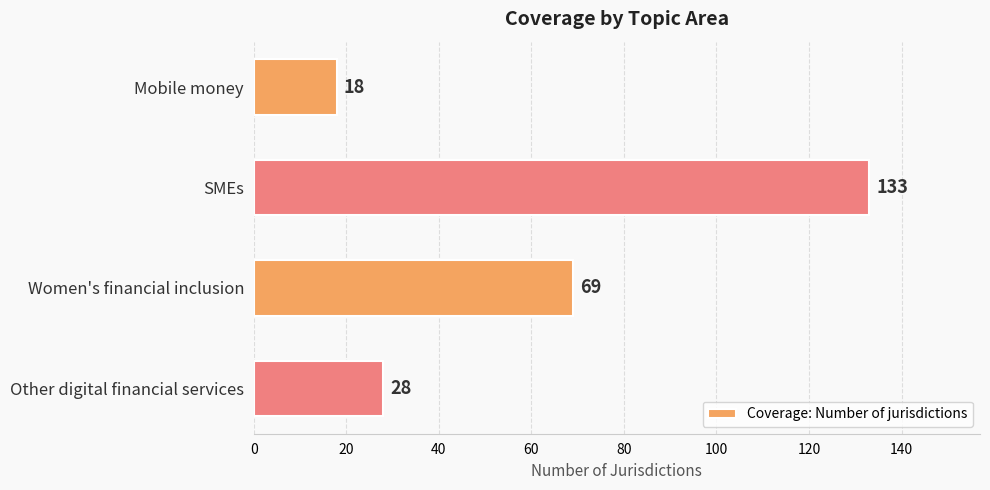

What is the sum of all values?

248